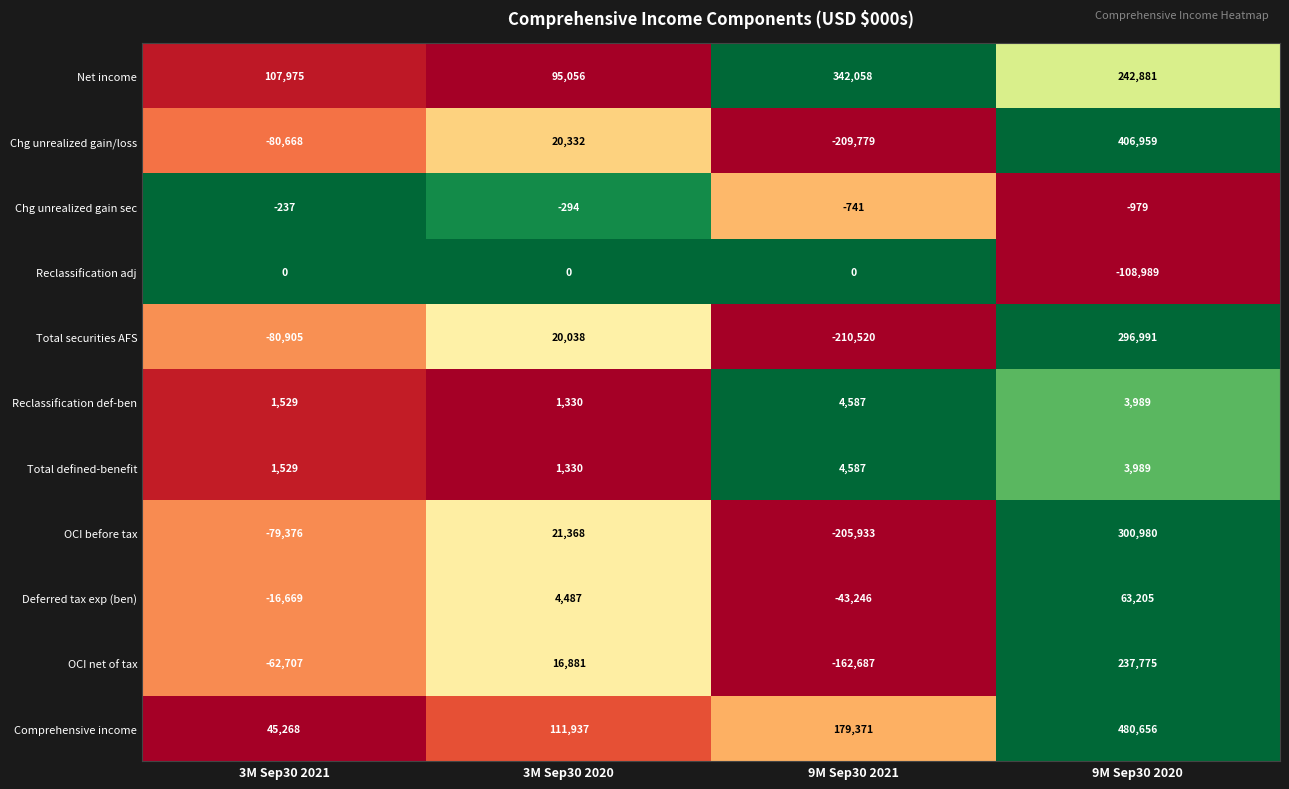

Between 9M Sep30 2021 and 9M Sep30 2020, which series saw the biggest shift?

Chg unrealized gain/loss